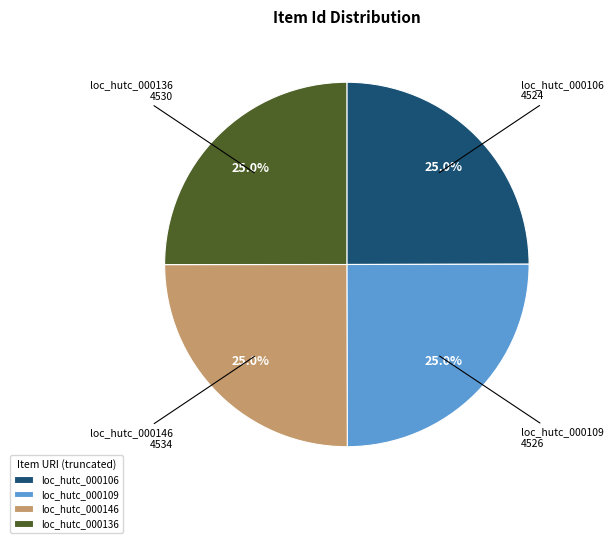

To the nearest percent, what is the average slice percentage?

25%